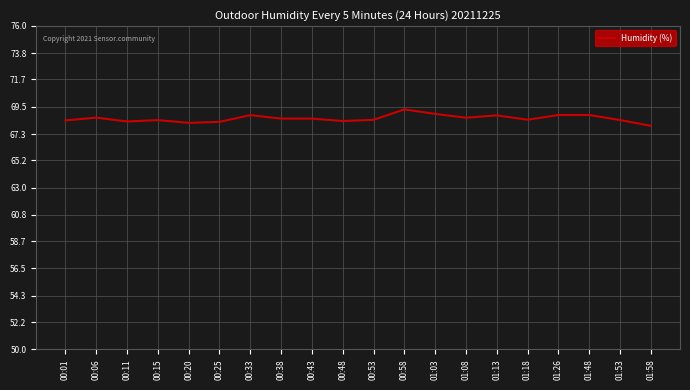

What is the greatest value displayed?

69.3